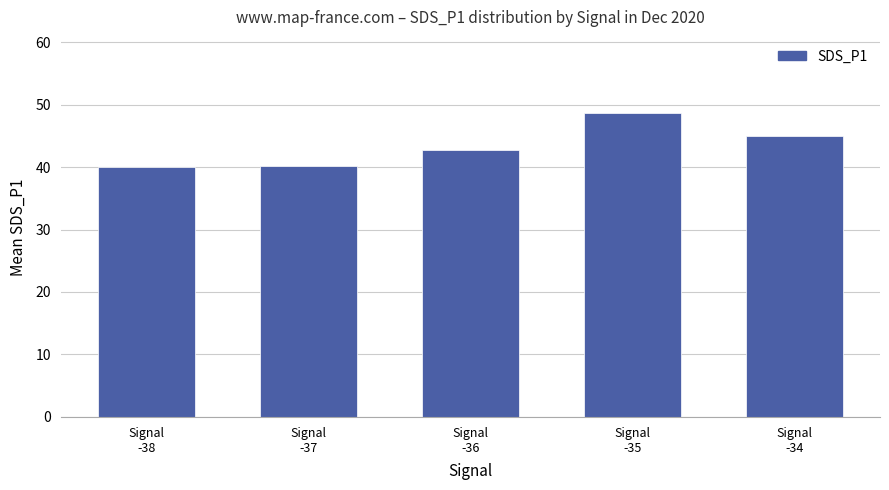

True or false: the data shows 48.7 at Signal
-35.

True